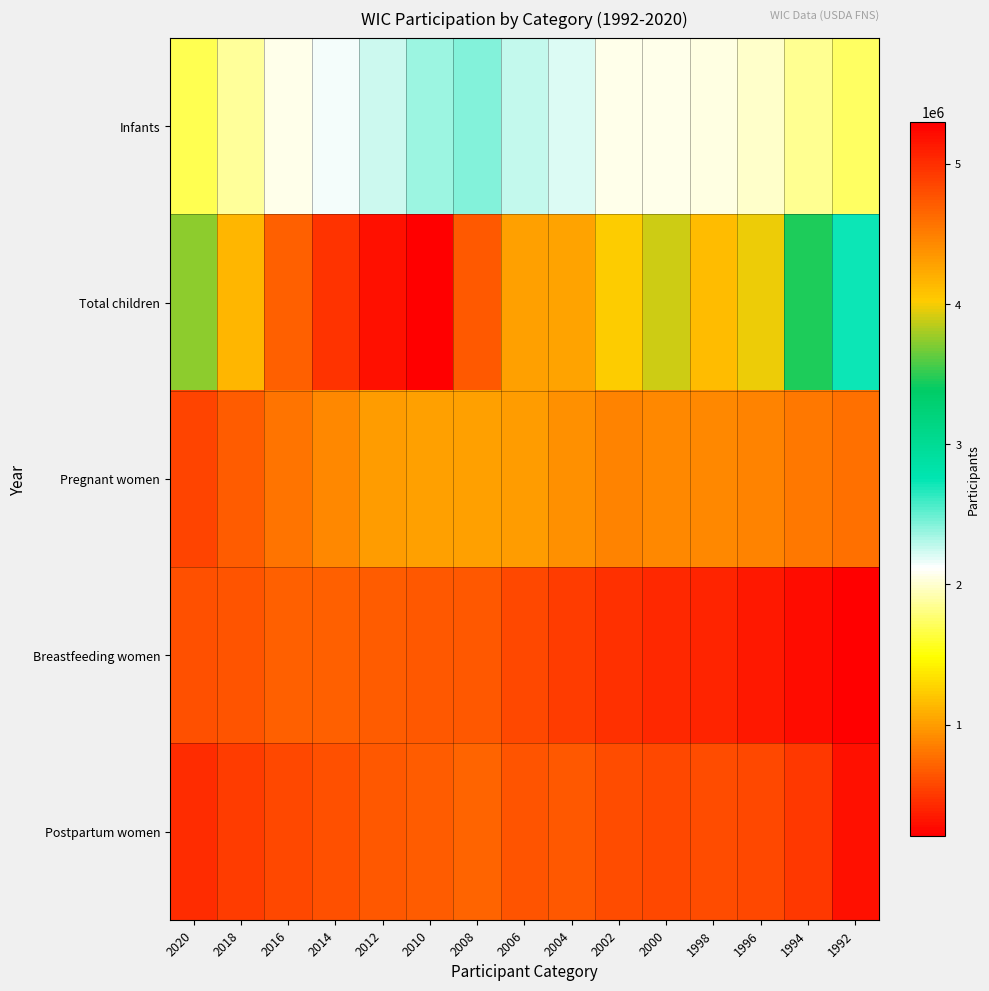

What is the total value across all series at 1998?

8042485